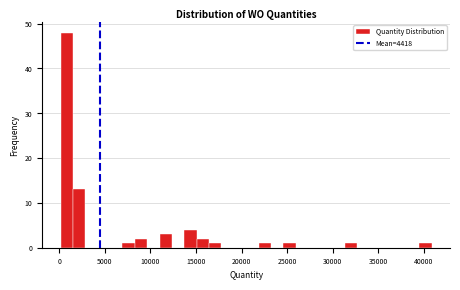

Read against the x-axis, roughly where is the centre of the tallest bar?

1000